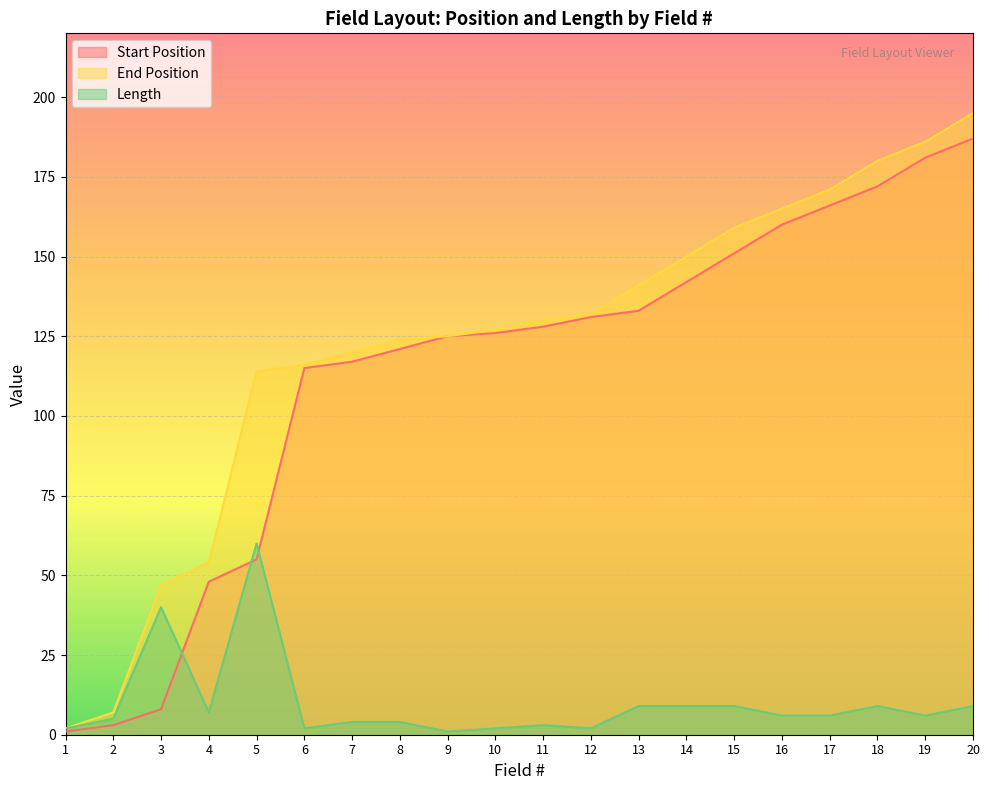

What is the difference between the highest and lowest values at 2?

4